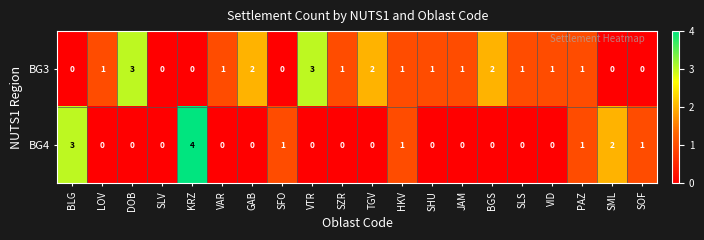

What is the sum of the BG3 values at JAM and TGV?

3